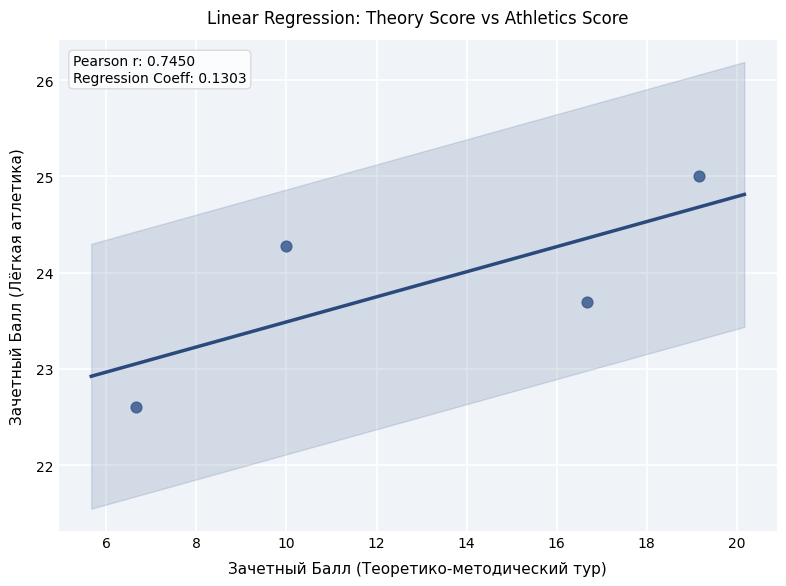

What Y value in the scatter plot is closest to 23?

22.6